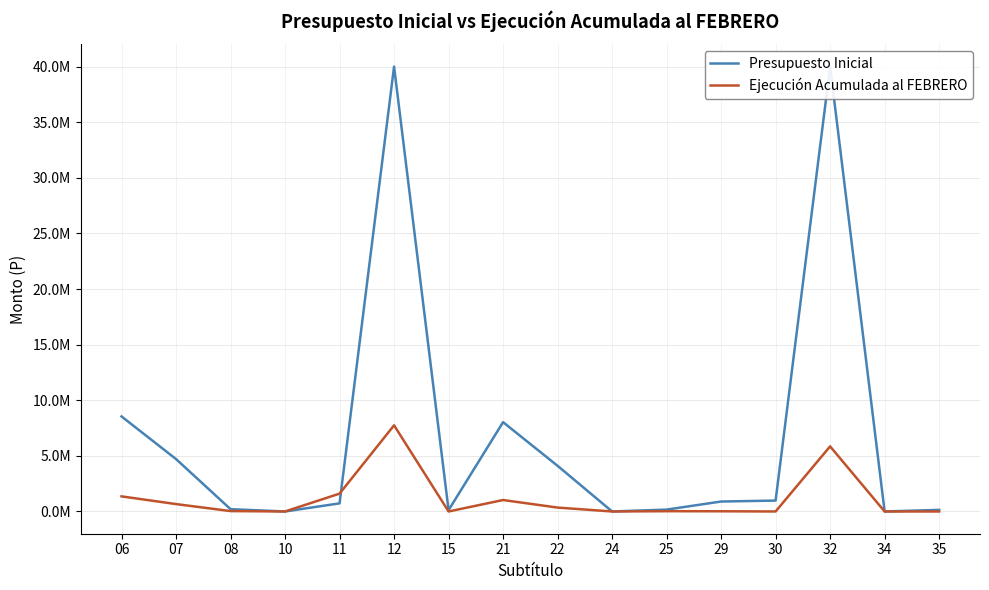

What are all the series names shown in the legend?

Presupuesto Inicial, Ejecución Acumulada al FEBRERO